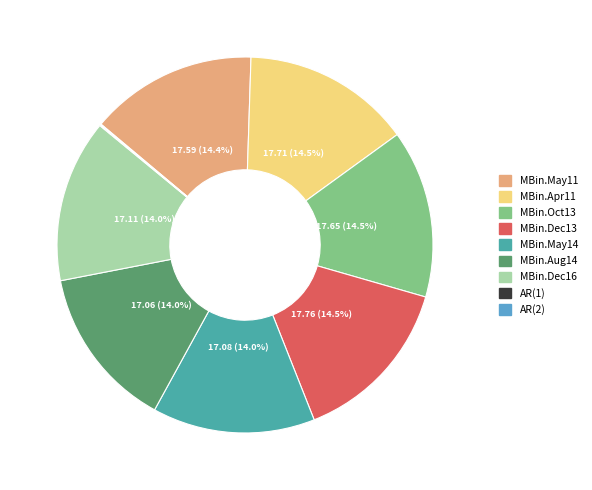

Which has a higher value, MBin.Apr11 or MBin.Aug14?

MBin.Apr11